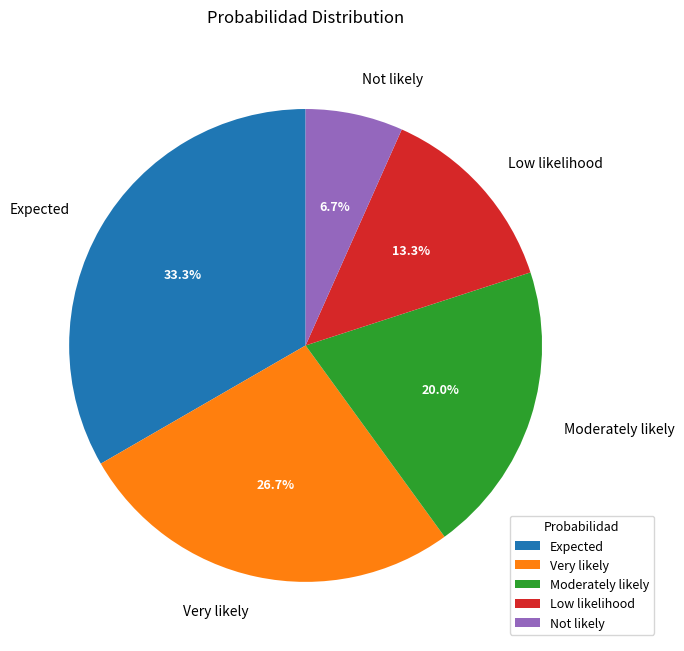

How many segments does this pie chart have?

5